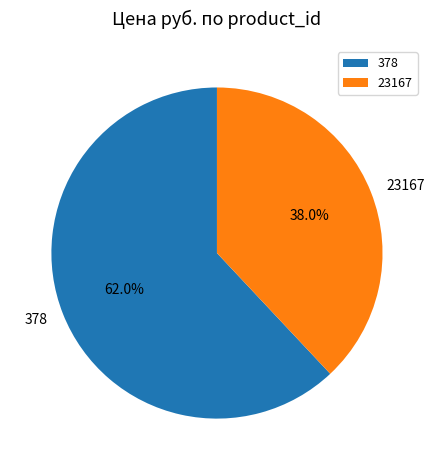

To the nearest percent, what is the difference between the largest and smallest slice percentages?

24%